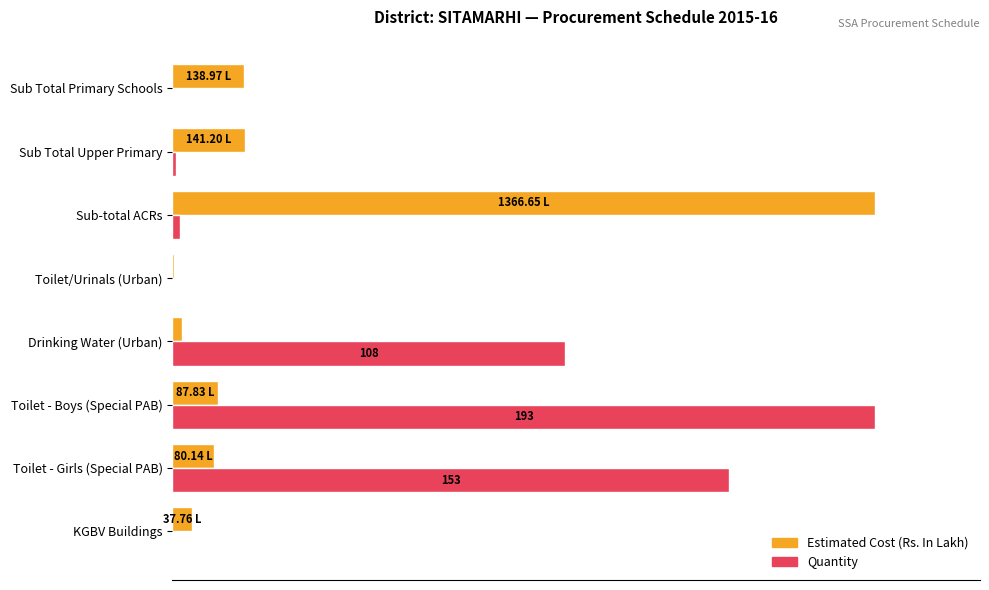

List the series in order of their overall mean, lowest first.

Estimated Cost (Rs. In Lakh), Quantity